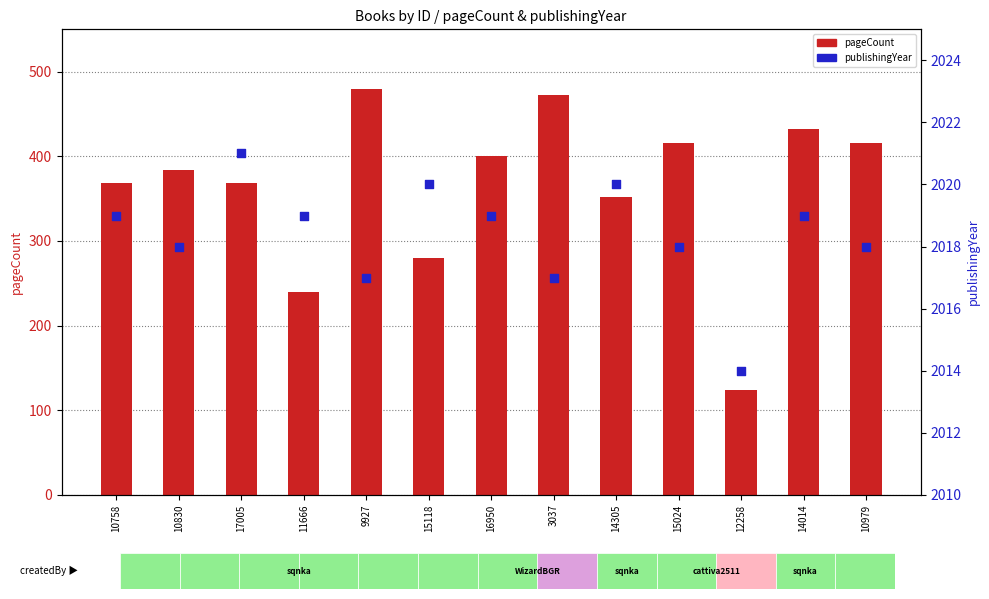

What is the total value across all series at 11666?

2259